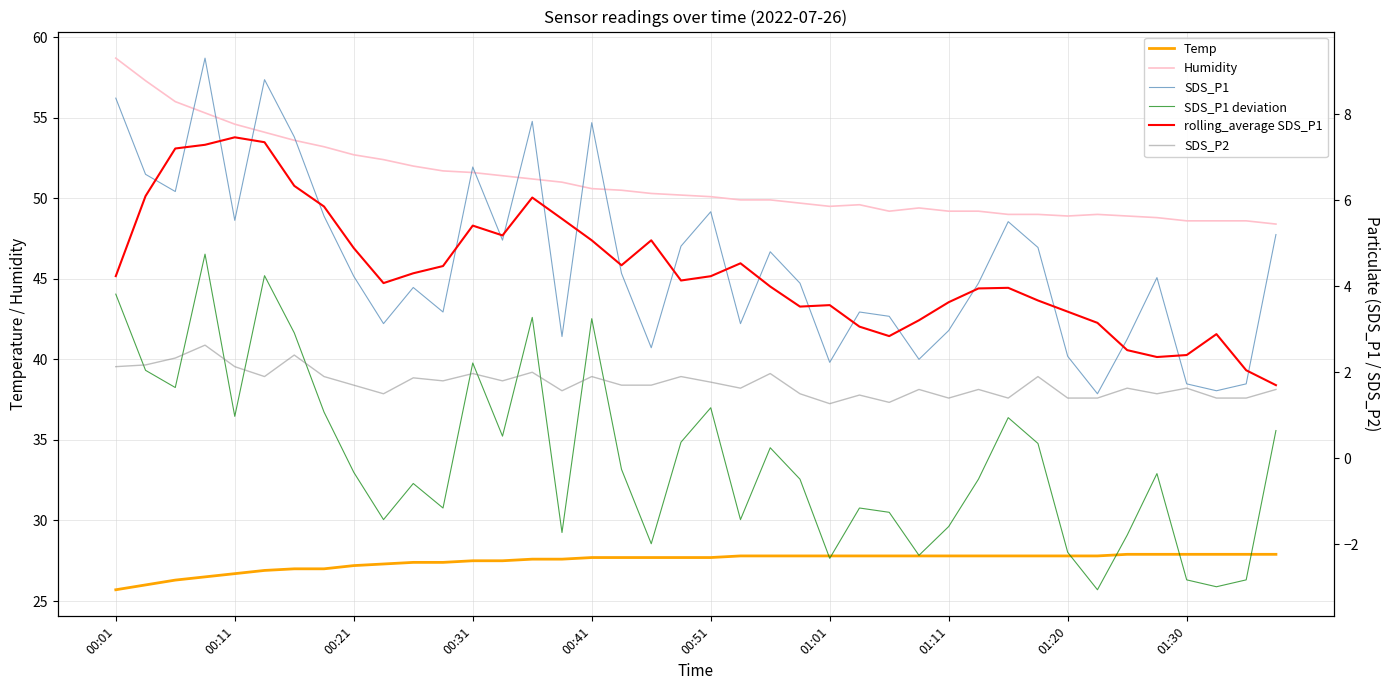

How many times do SDS_P1 deviation and SDS_P2 cross each other?

11